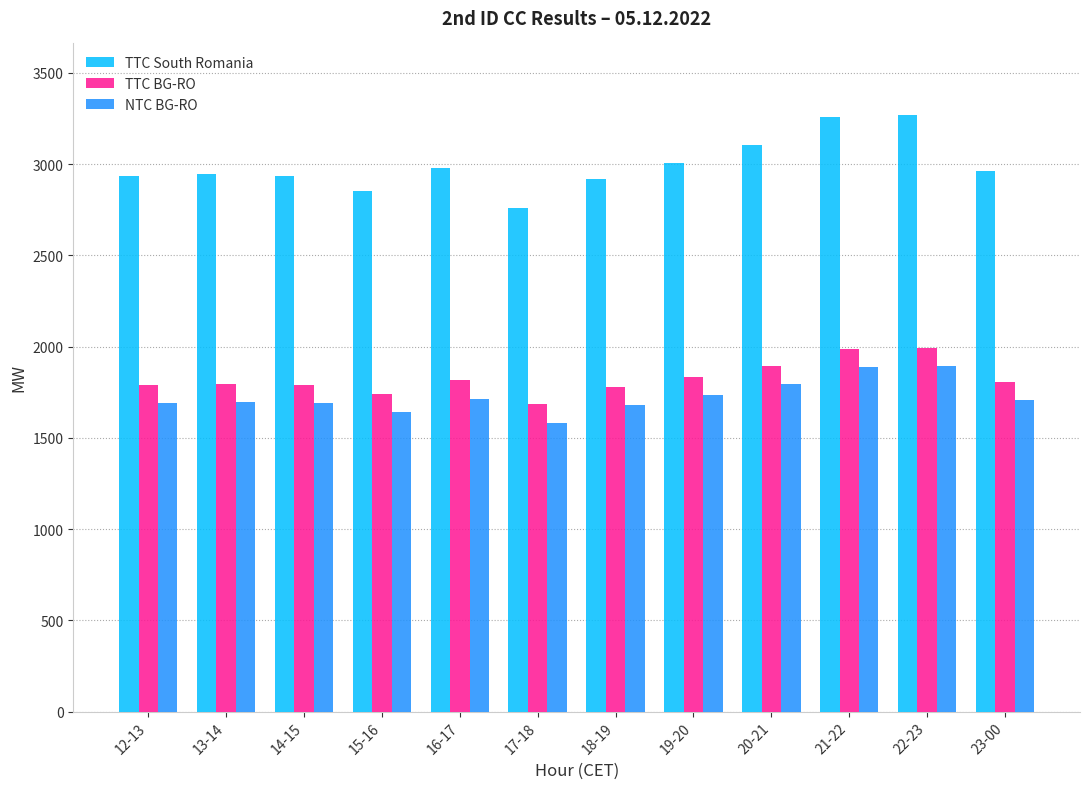

What are all the series names shown in the legend?

TTC South Romania, TTC BG-RO, NTC BG-RO